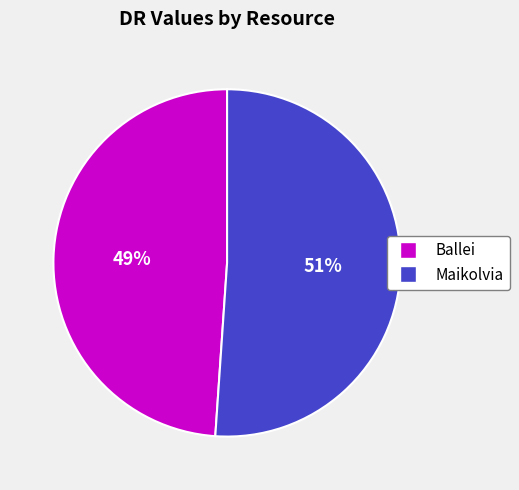

Between Maikolvia and Ballei, which is larger?

Maikolvia